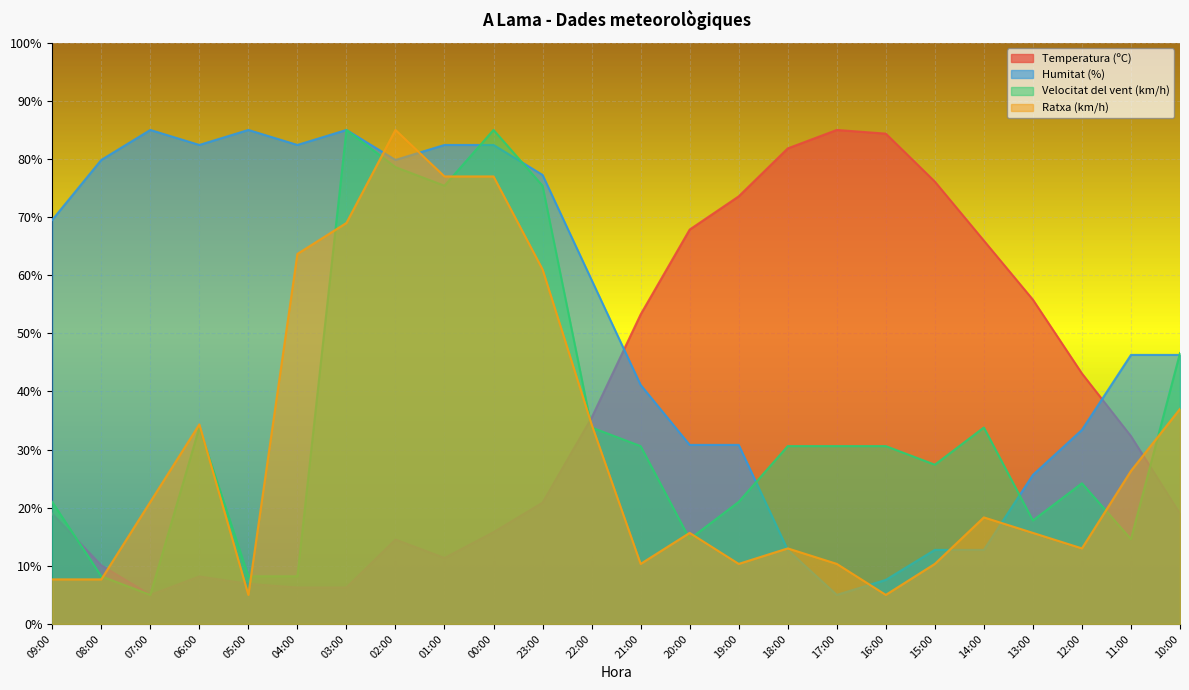

What is the difference between the second highest and minimum values in the Velocitat del vent (km/h) series?

80.0